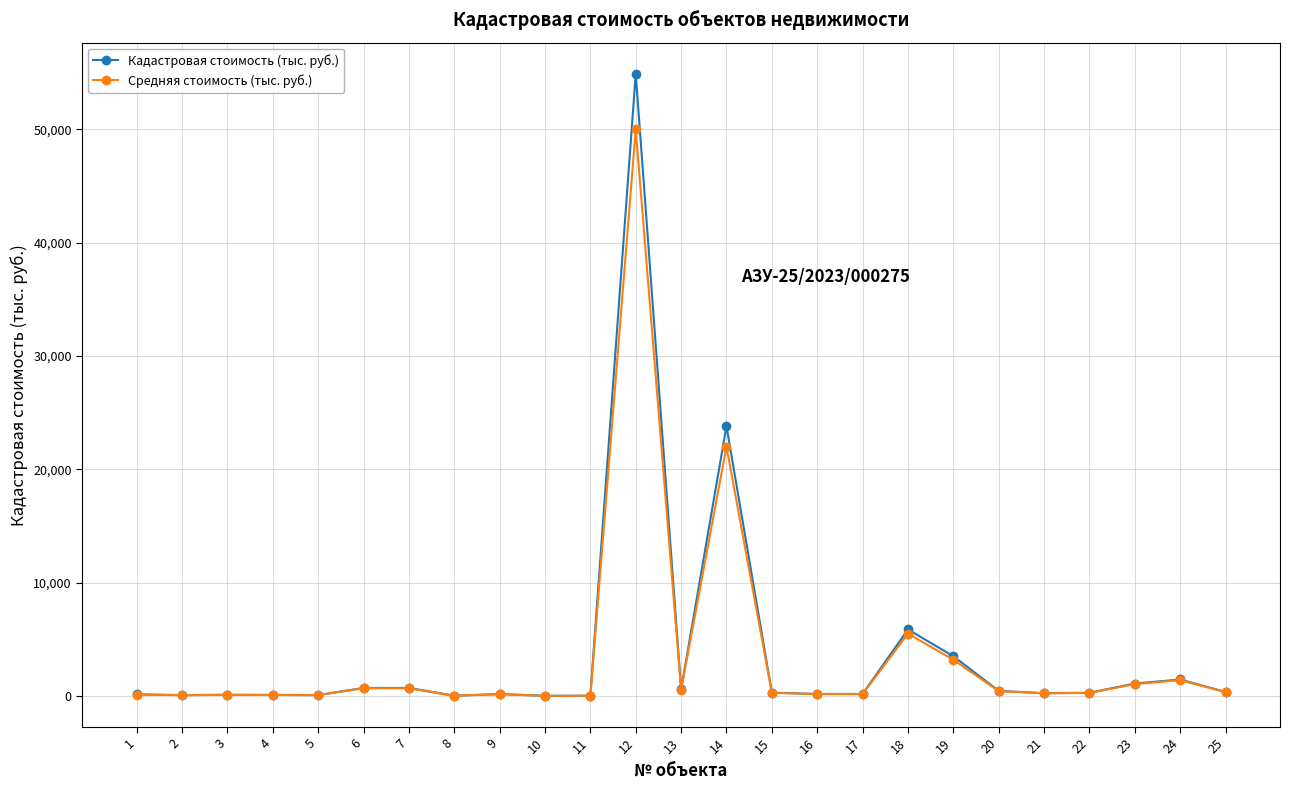

Is this an area chart (filled region under the line)?

No